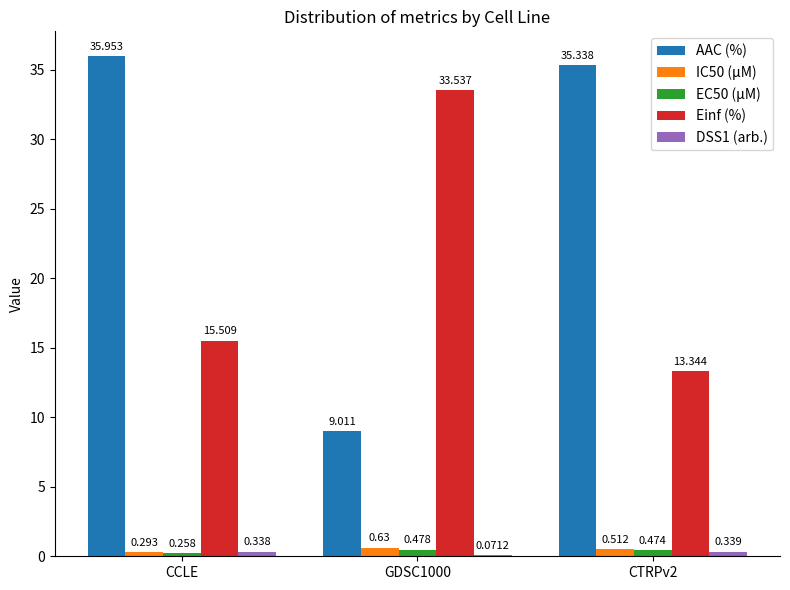

At which label does AAC (%) reach its peak?

CCLE